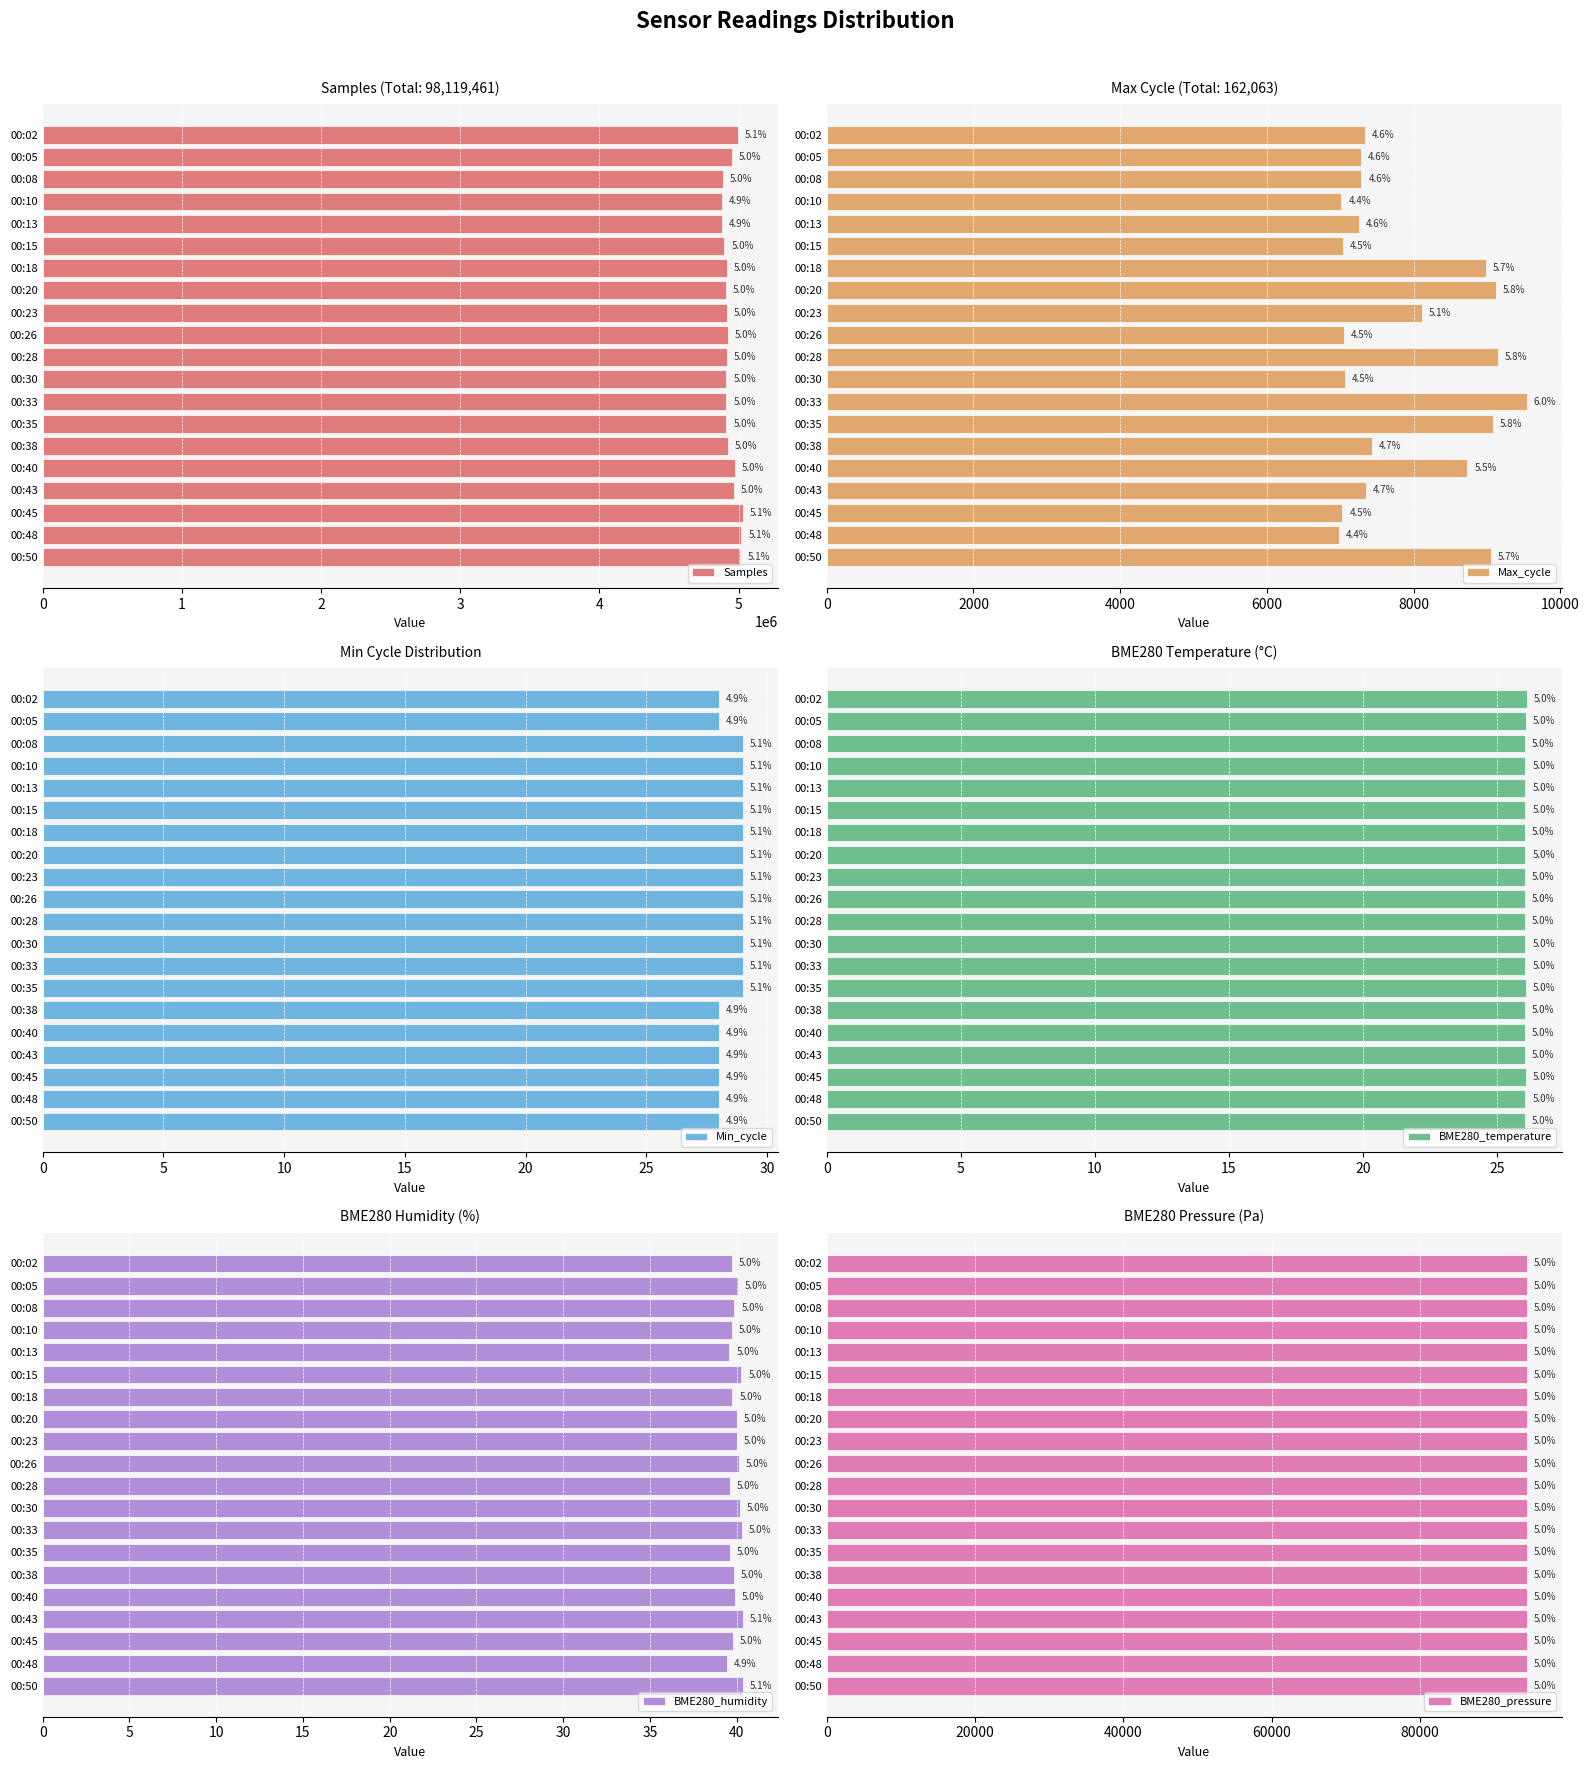

True or false: BME280_temperature has a value of 41.9 at 00:35.

False